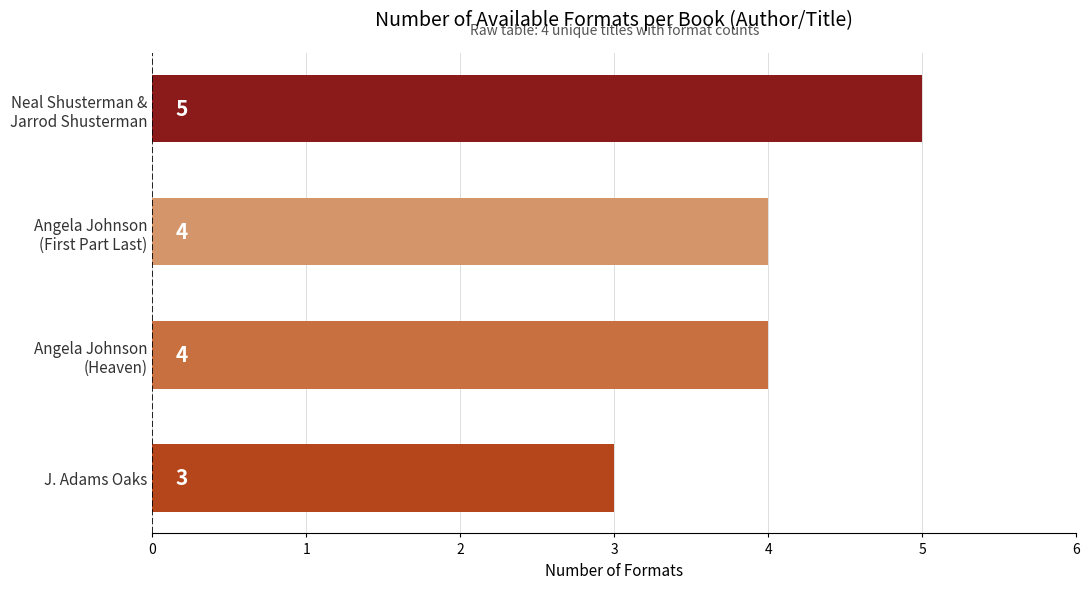

The chart shows a value of 2 at J. Adams Oaks. True or false?

False